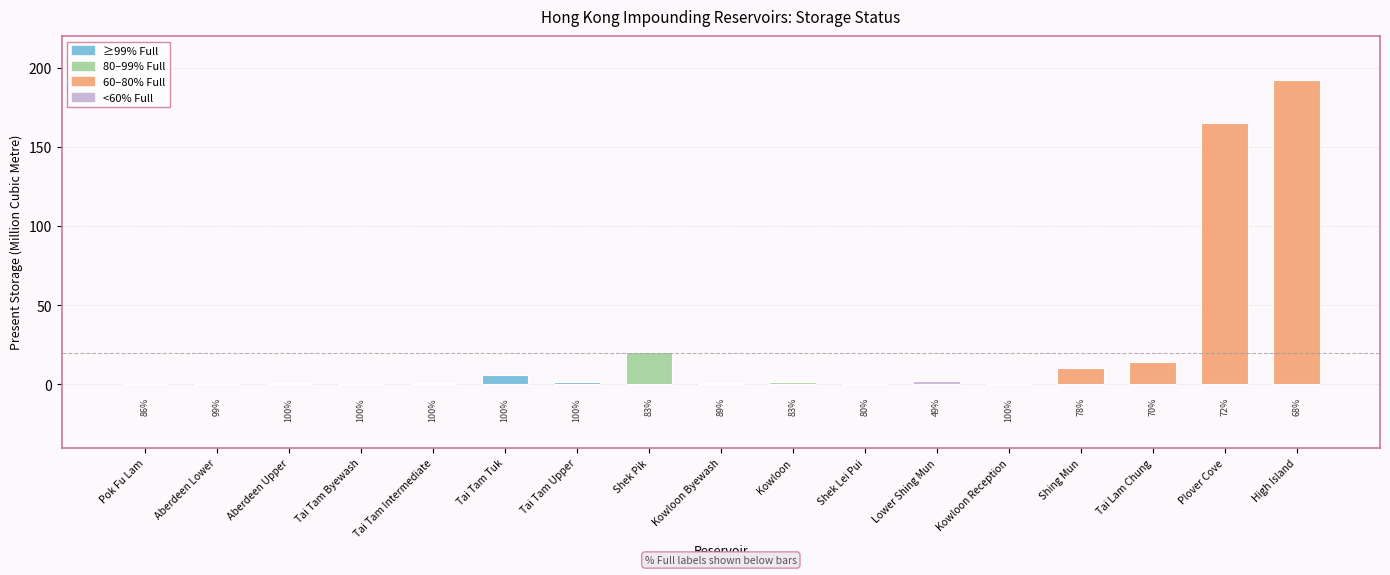

How many series are shown in this chart?

1